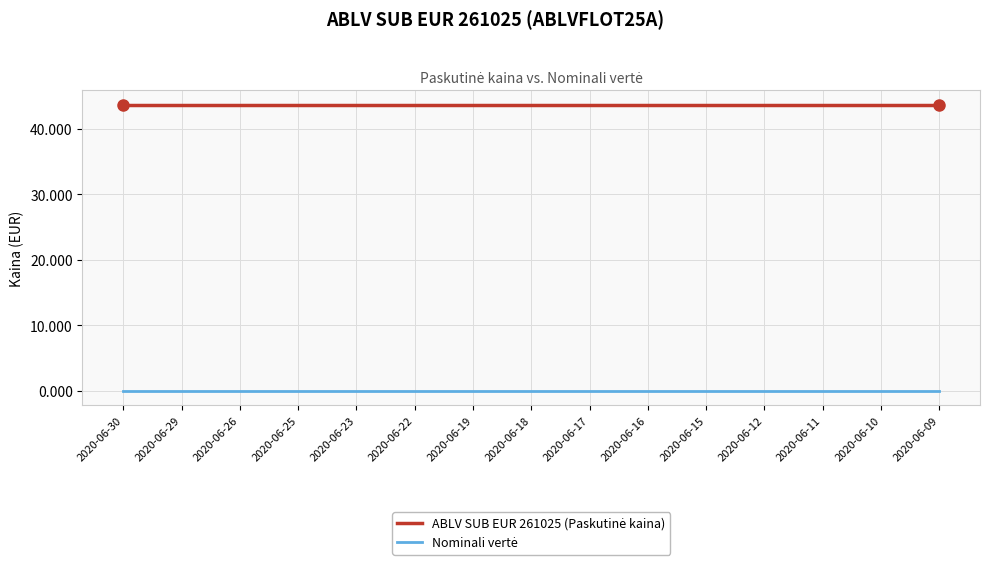

What is the maximum value shown in the chart?

43.7